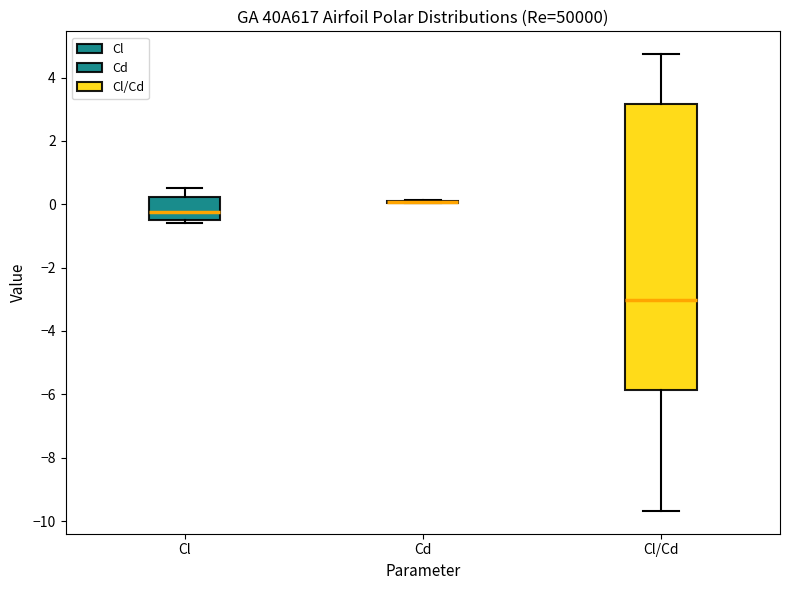

Where does the median line of the box for Cl sit on the y-axis? The values are not printed on the chart, so give them approximately, as read against the axis.

-0.2